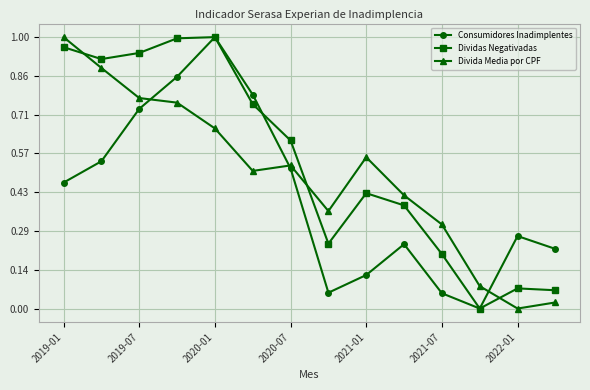

How many categories are shown in the chart?

14